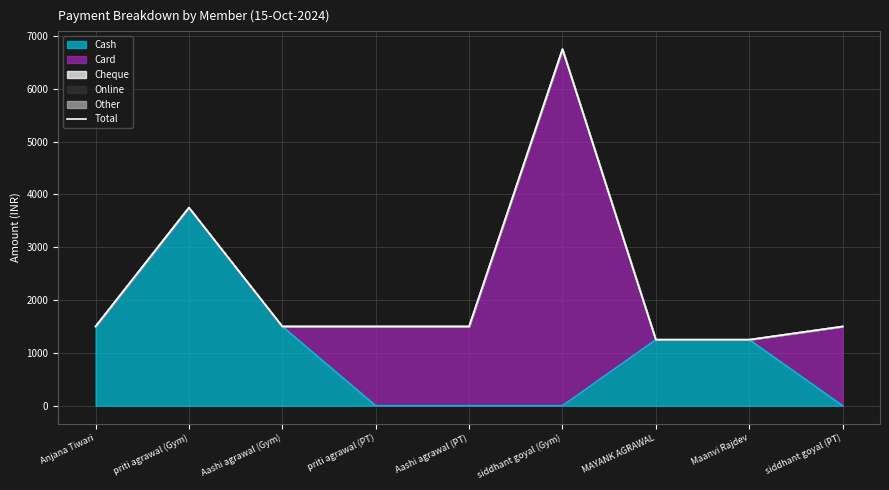

Is it true that the value at MAYANK AGRAWAL is 403?

False